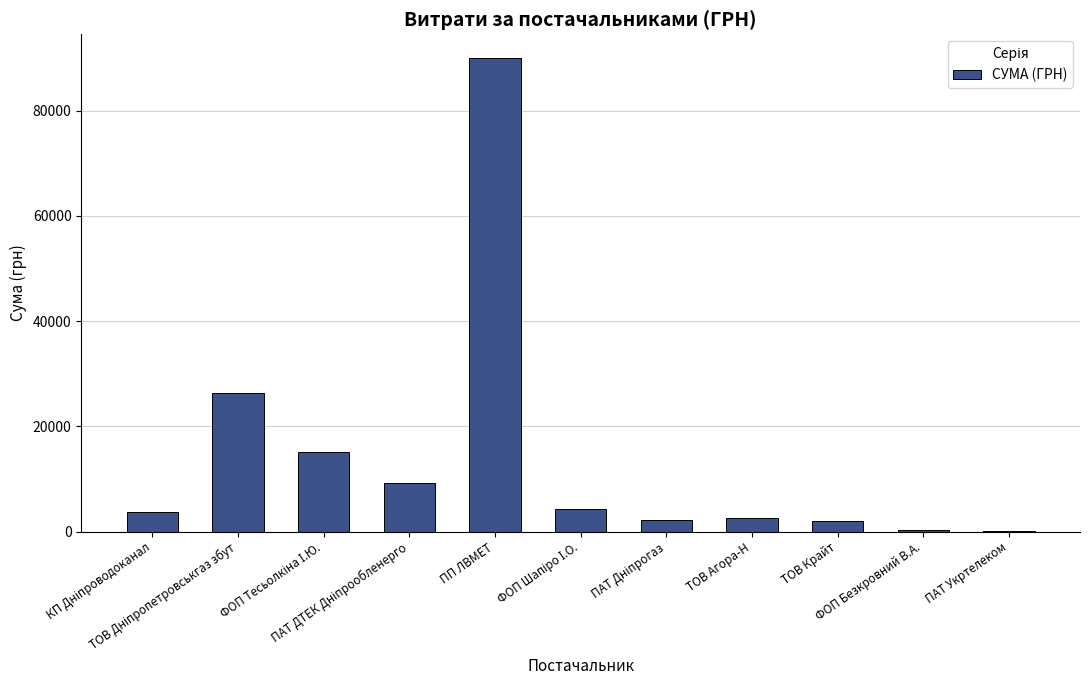

What is the greatest value displayed?

90000.0